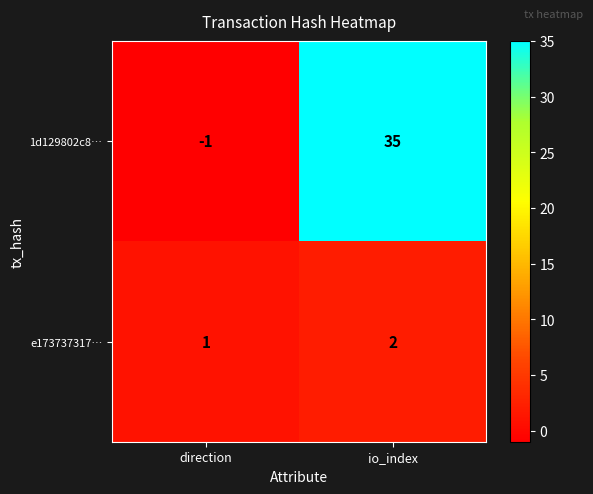

Reading left to right, list all the values displayed in this chart.

1d129802c8…: -1	35
e173737317…: 1	2